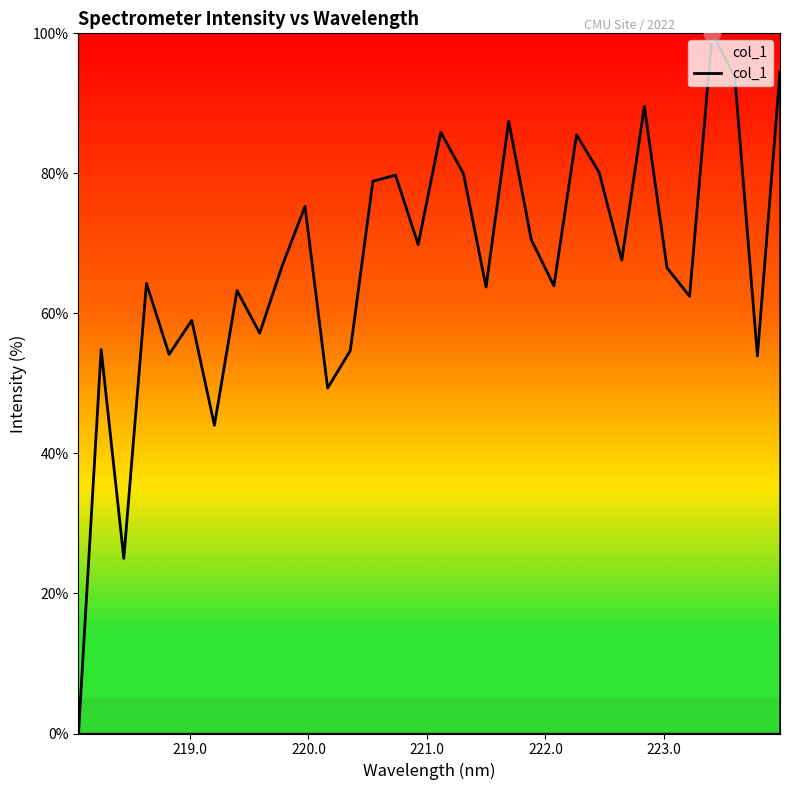

What is the maximum value shown in the chart?

100.0